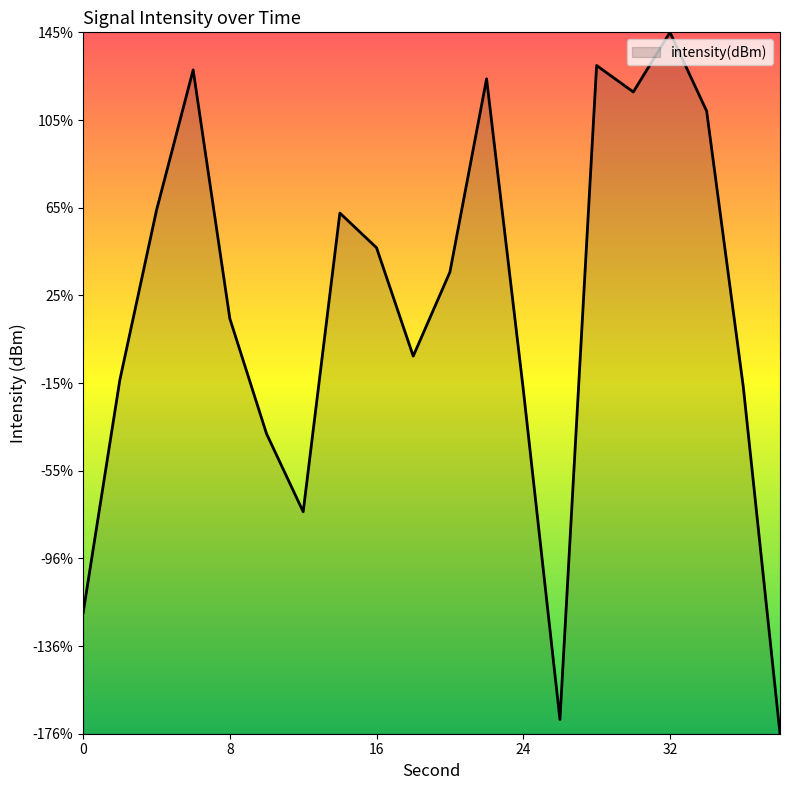

How many interior local peaks (higher than both neighbors) does the data have?

5